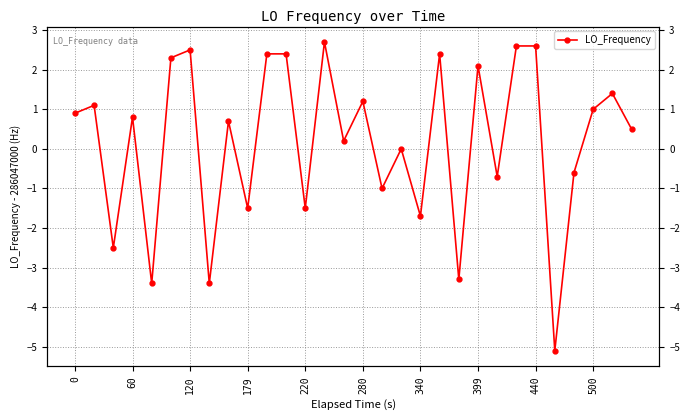

What value does the data have at 10?

2.4